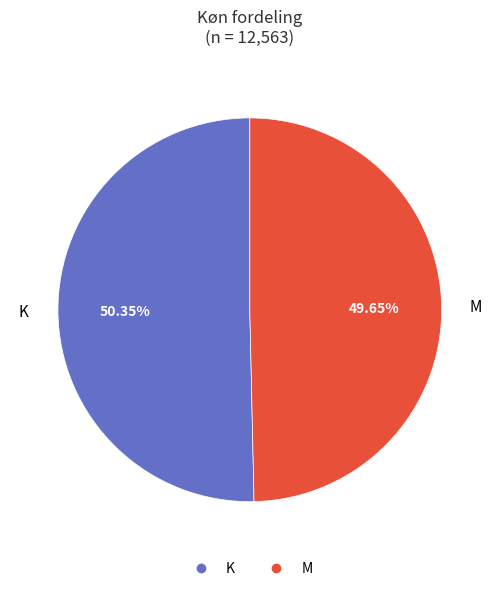

Do M and K together represent more than half of the pie?

Yes